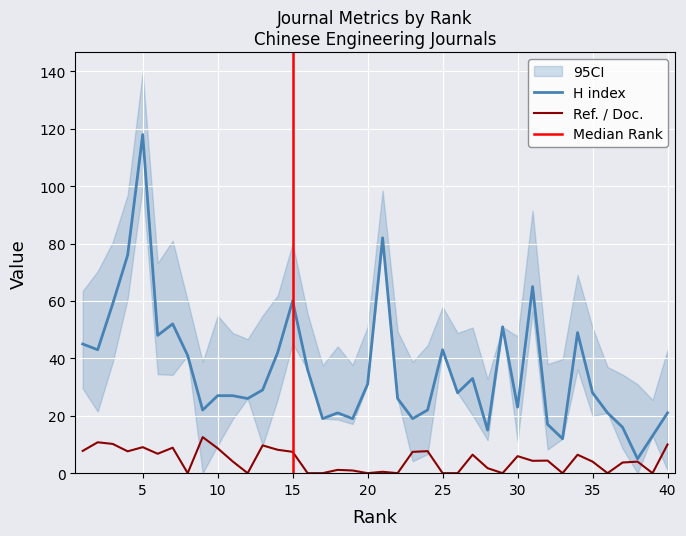

What is the maximum value shown in the chart?

118.0